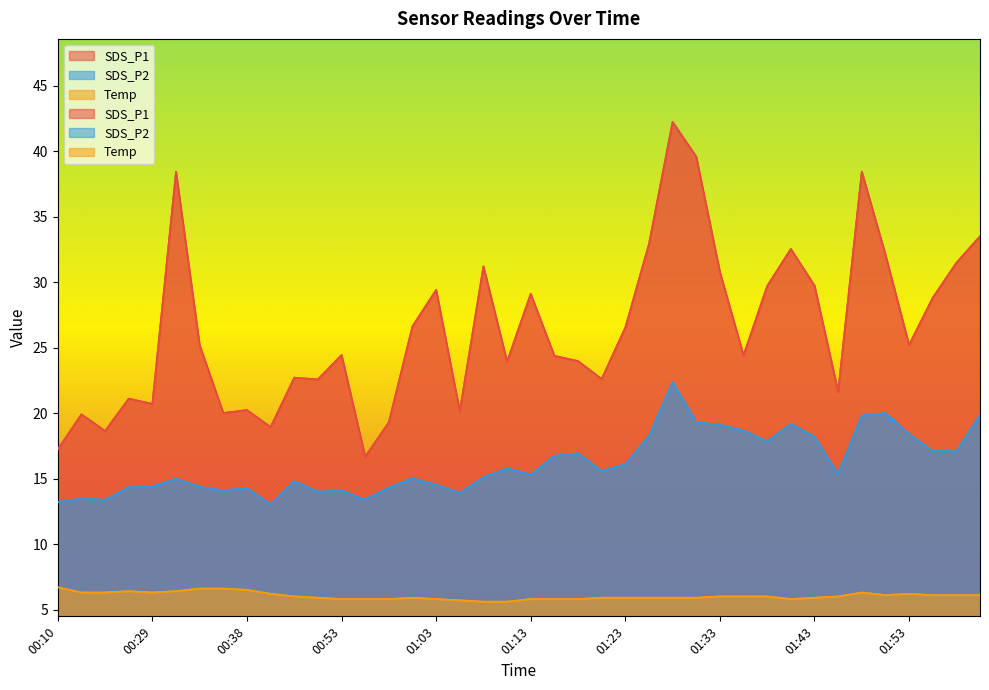

What is the difference between the maximum and minimum values in the SDS_P2 series?

9.3